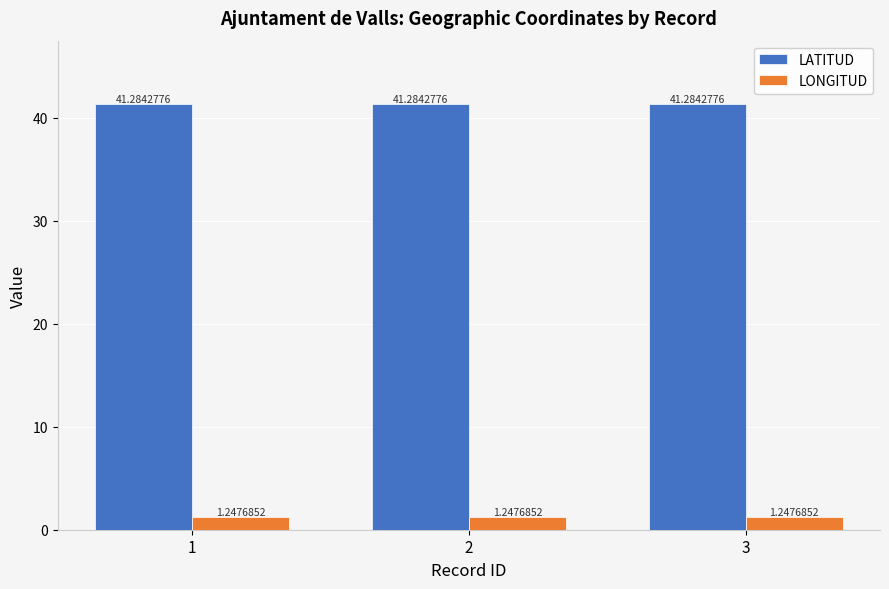

Is it true that LATITUD equals 41.3 at 2?

True